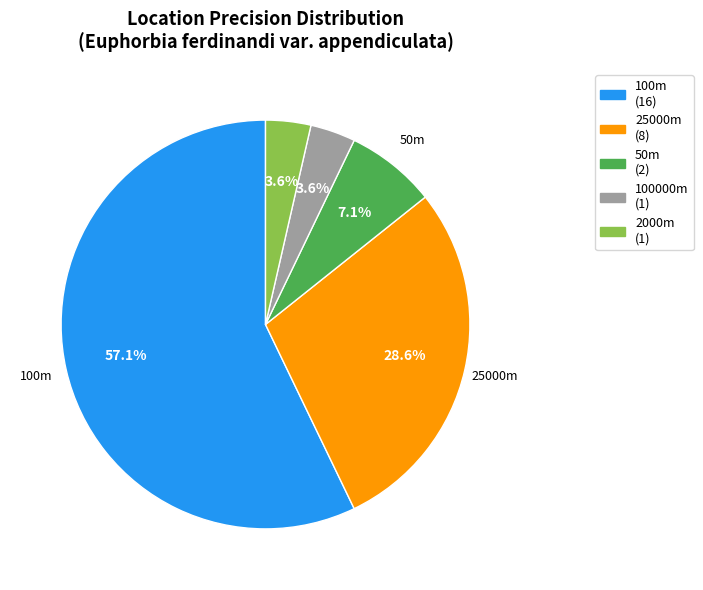

Is there a majority slice in this chart?

Yes